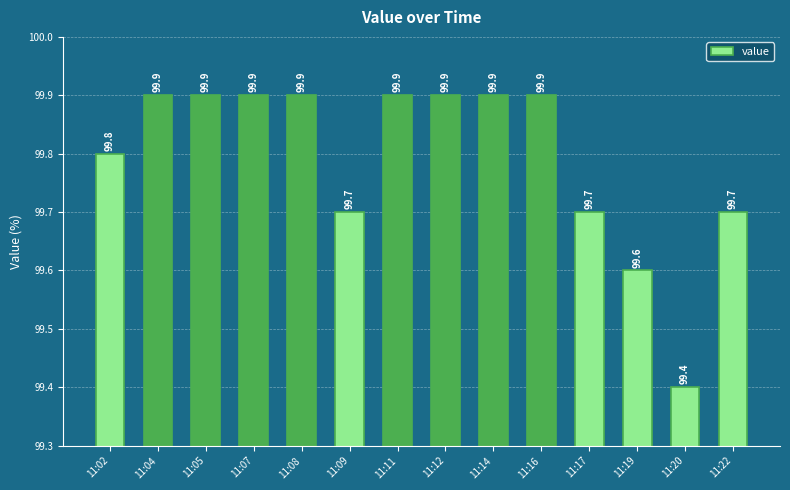

Is it true that the value at 11:16 is 99.9?

True